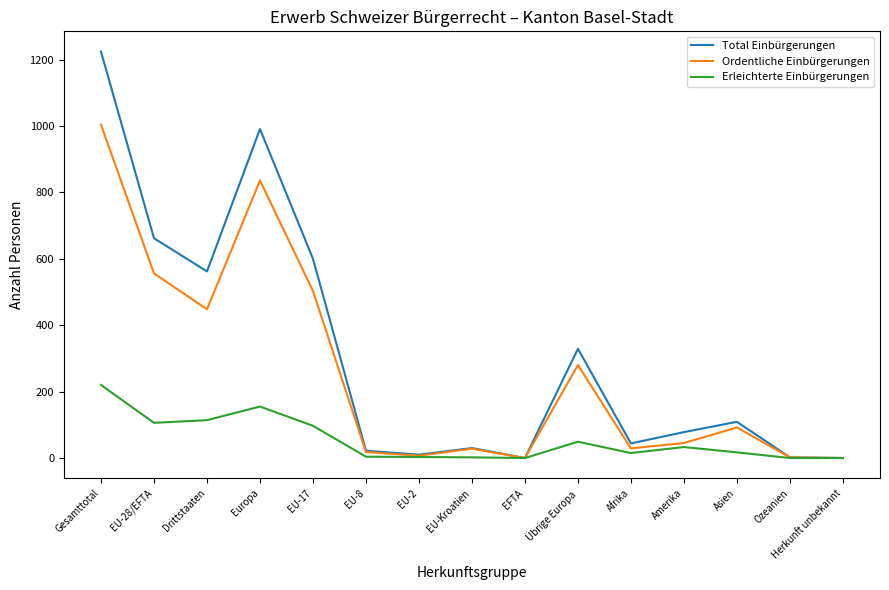

At which category is the sum across all series the highest?

Gesamttotal